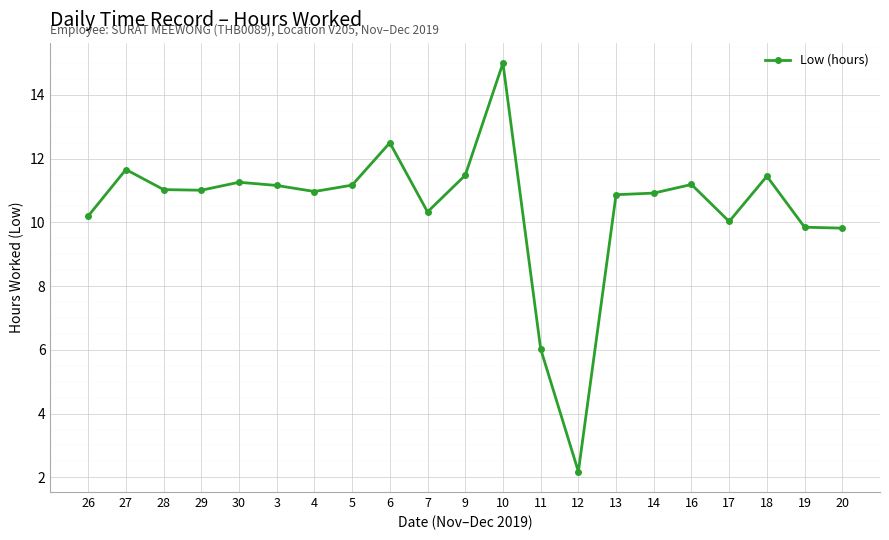

Where is the first local maximum?

27